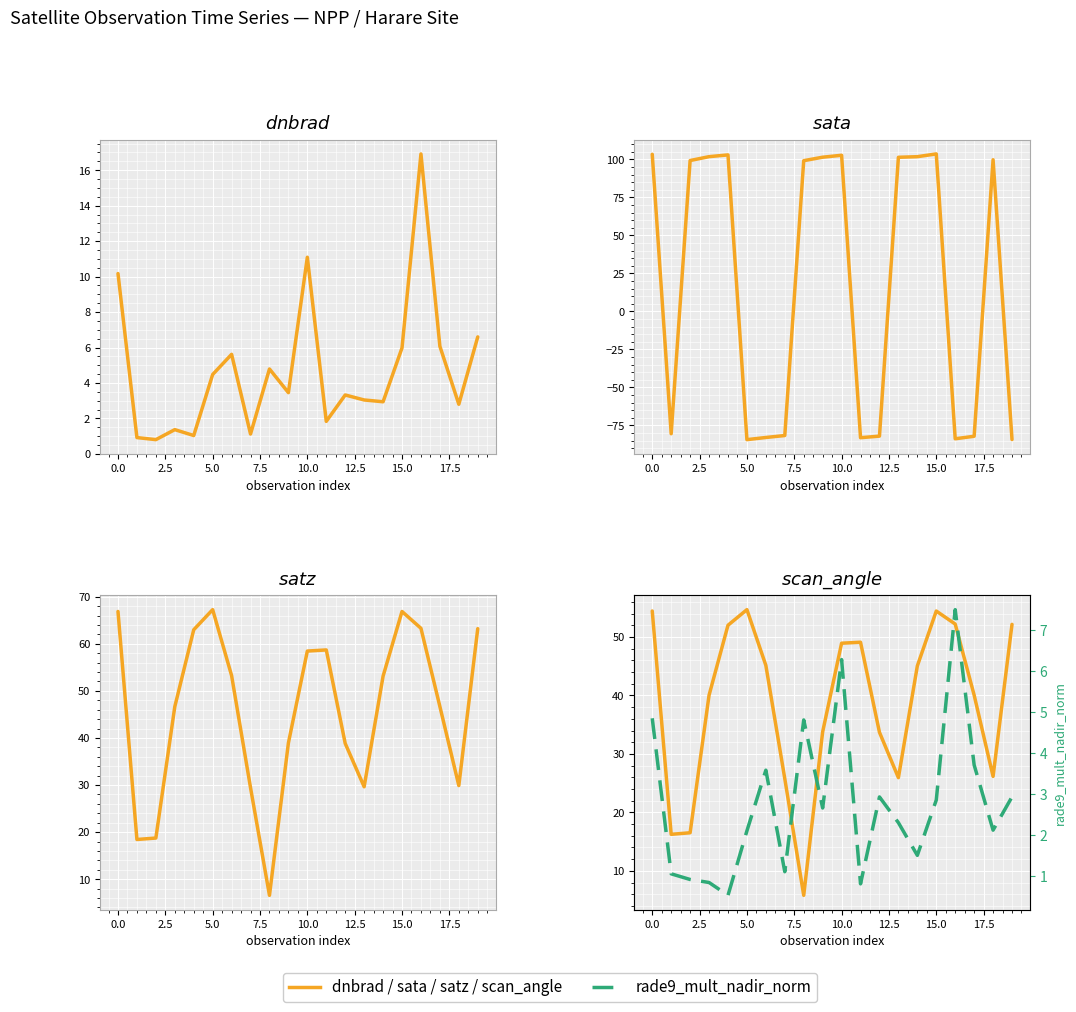

Is it true that rade9_mult_nadir_norm equals 4.8 at 0.0?

True